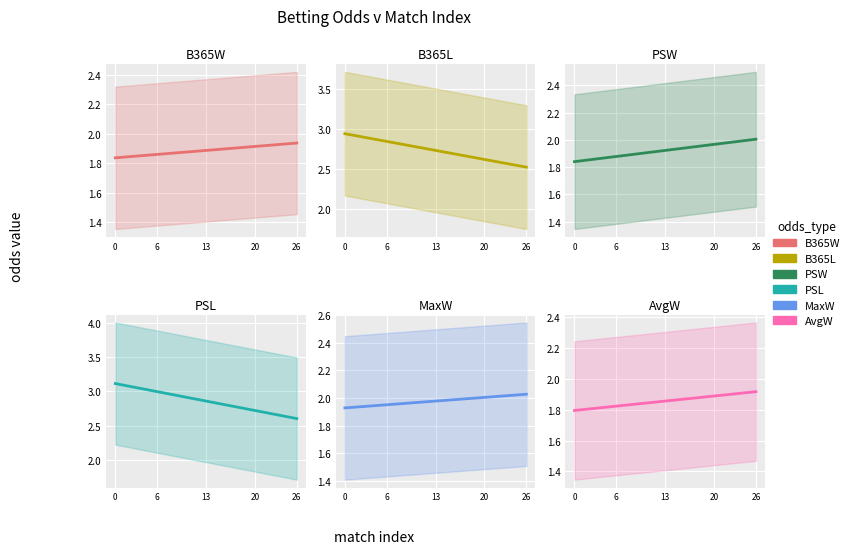

How many distinct data groups are displayed?

6